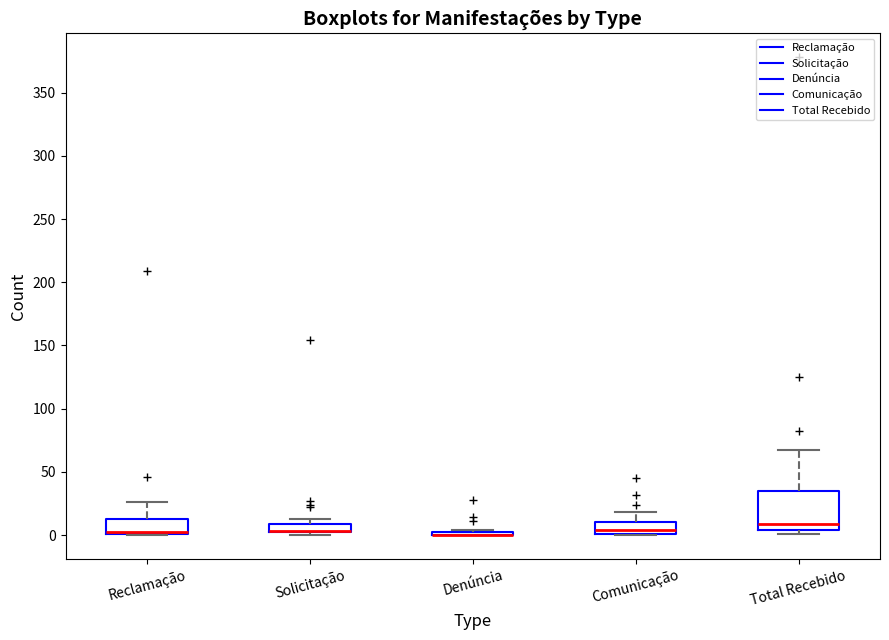

Which box is the tallest, from its lower edge to its upper edge?

Total Recebido